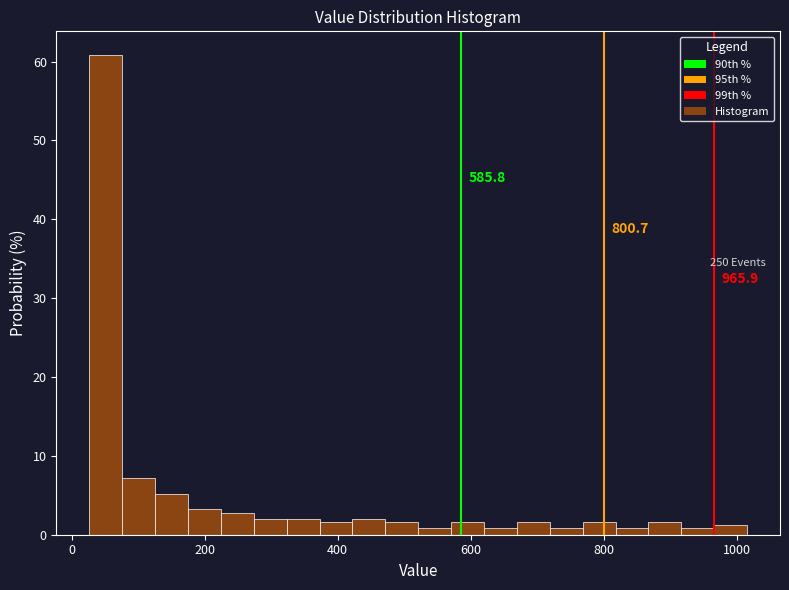

Read against the x-axis, roughly where is the centre of the tallest bar?

60